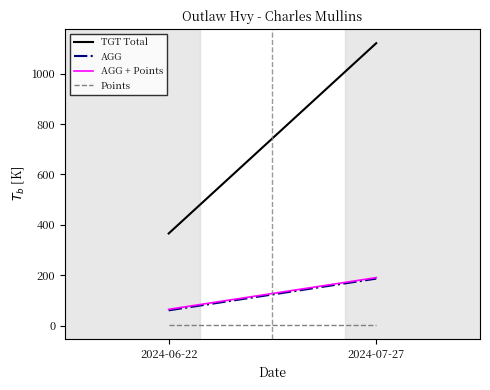

Is the value of Points at 2024-07-27 greater than the value of AGG at 2024-06-22?

No